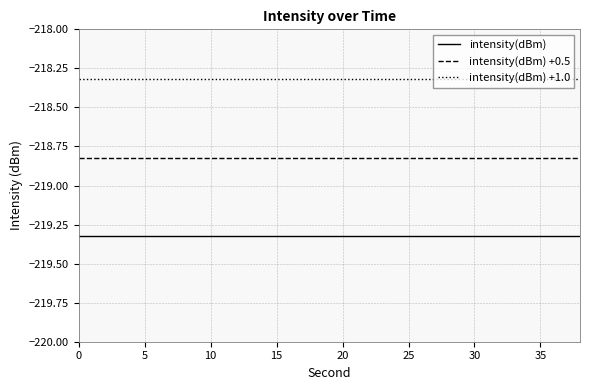

Which series has the largest total across all categories?

intensity(dBm) +1.0